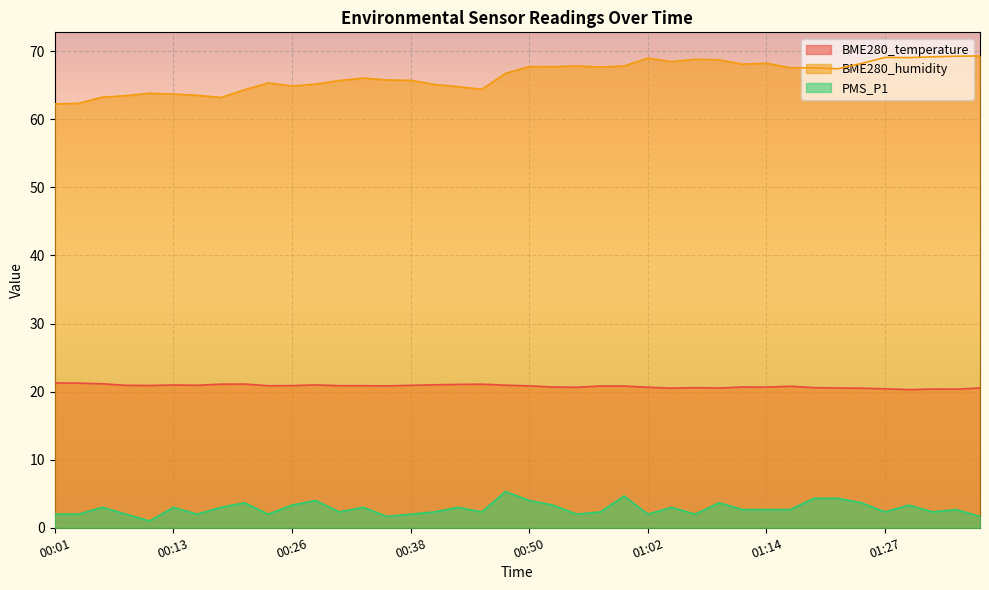

Reading right to left, extract all data points from this chart.

BME280_temperature: 20.5	20.4	20.4	20.3	20.4	20.5	20.5	20.6	20.8	20.7	20.7	20.5	20.6	20.5	20.6	20.8	20.8	20.6	20.7	20.8	20.9	21.1	21.1	21.0	20.9	20.8	20.9	20.9	21.0	20.9	20.9	21.1	21.1	20.9	21.0	20.9	20.9	21.1	21.2	21.3
BME280_humidity: 69.3	69.3	69.2	69.0	69.1	68.2	67.4	67.5	67.6	68.2	68.1	68.7	68.8	68.5	69.0	67.8	67.7	67.8	67.7	67.7	66.7	64.4	64.8	65.1	65.7	65.8	66.0	65.7	65.2	64.9	65.3	64.3	63.2	63.5	63.7	63.8	63.5	63.2	62.3	62.2
PMS_P1: 1.7	2.7	2.3	3.3	2.3	3.7	4.3	4.3	2.7	2.7	2.7	3.7	2.0	3.0	2.0	4.7	2.3	2.0	3.3	4.0	5.3	2.3	3.0	2.3	2.0	1.7	3.0	2.3	4.0	3.3	2.0	3.7	3.0	2.0	3.0	1.0	2.0	3.0	2.0	2.0